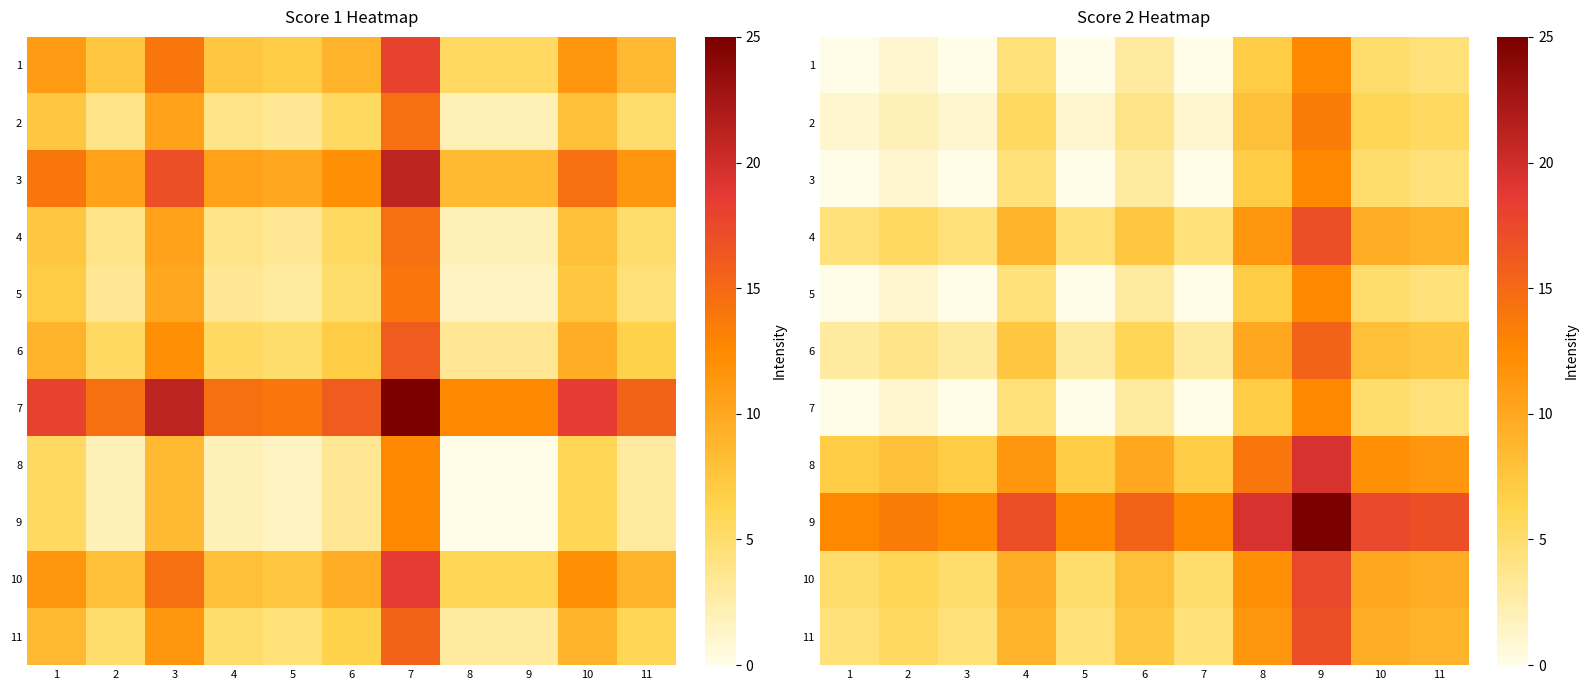

What is the approximate value of 5 at 4?

4.5